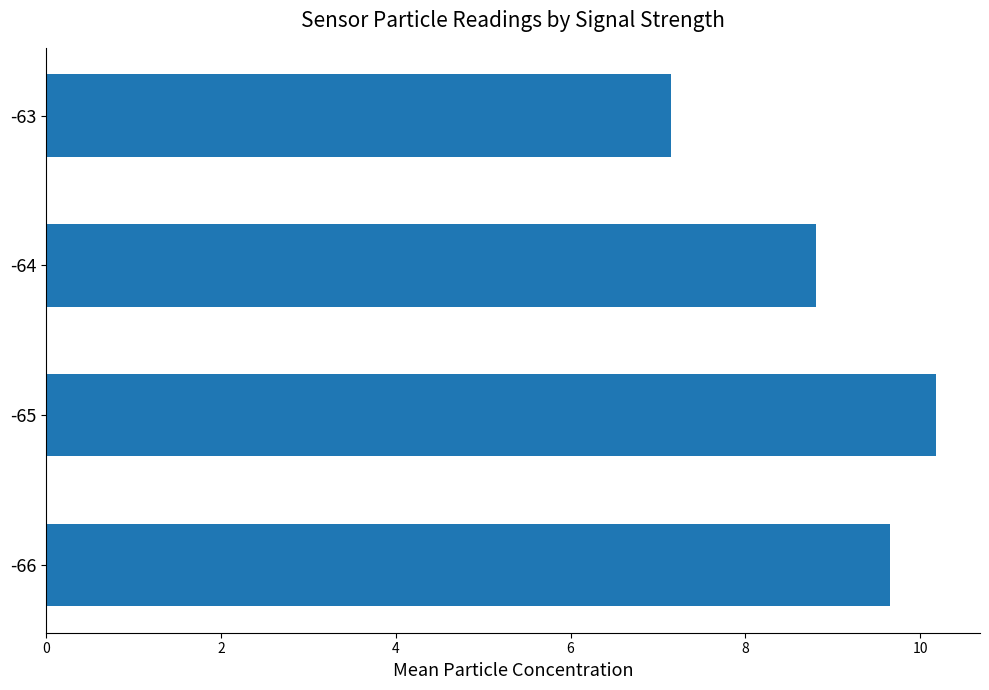

How many values exceed 9?

2